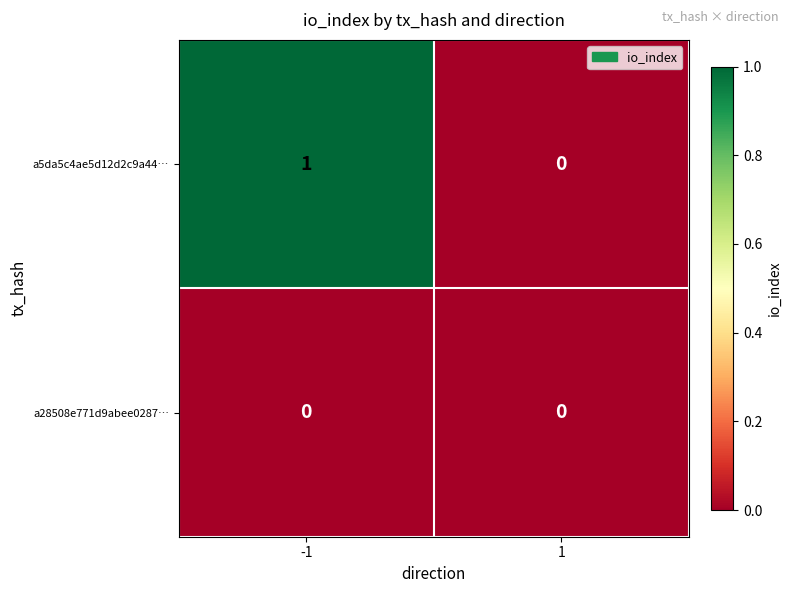

How many data points does each series have?

2